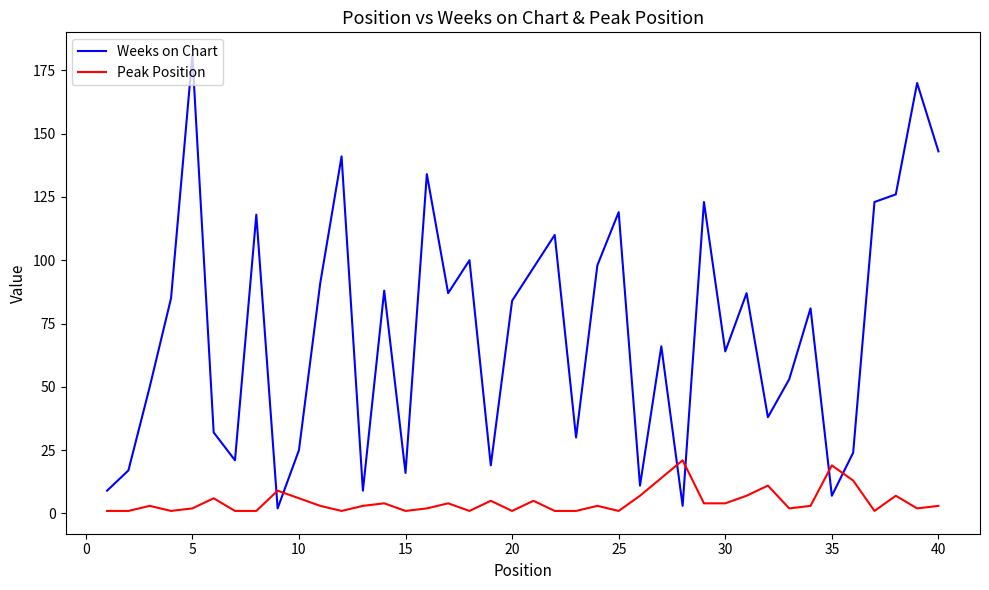

Which series has the largest total across all categories?

Weeks on Chart